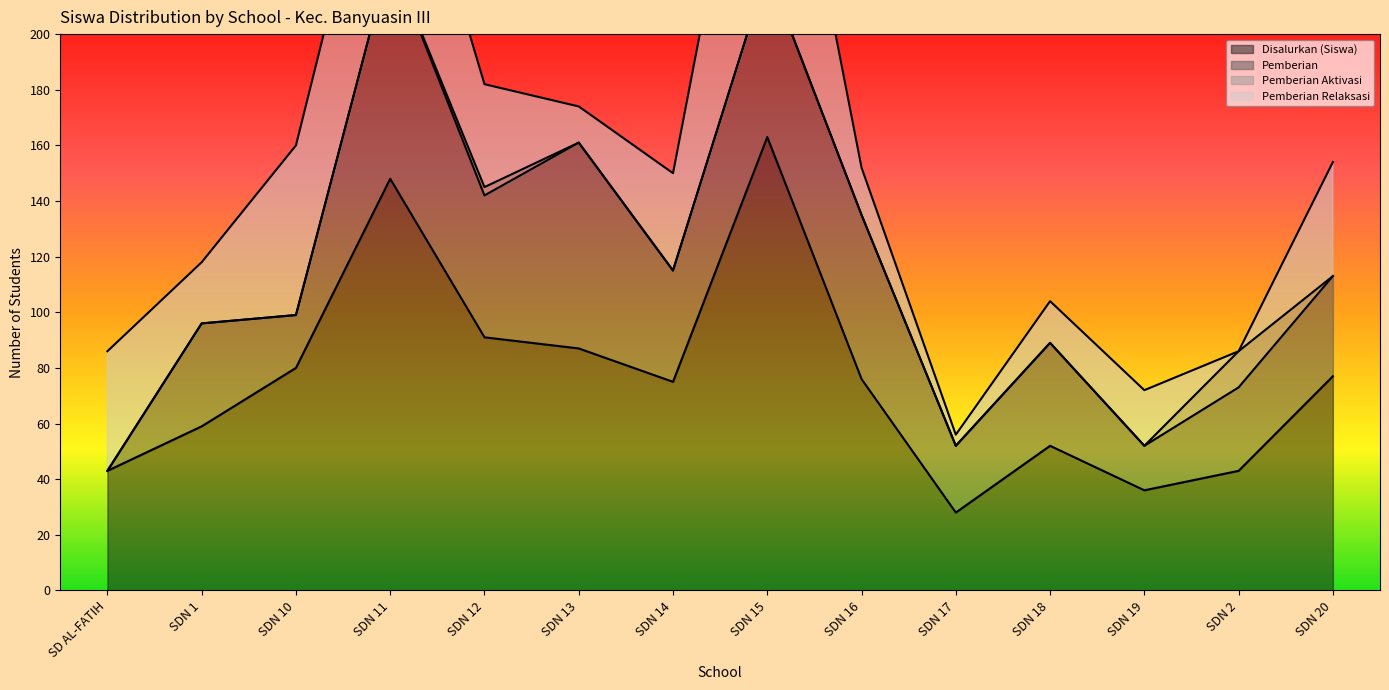

The Pemberian Aktivasi series shows -7 at SDN 16. True or false?

False